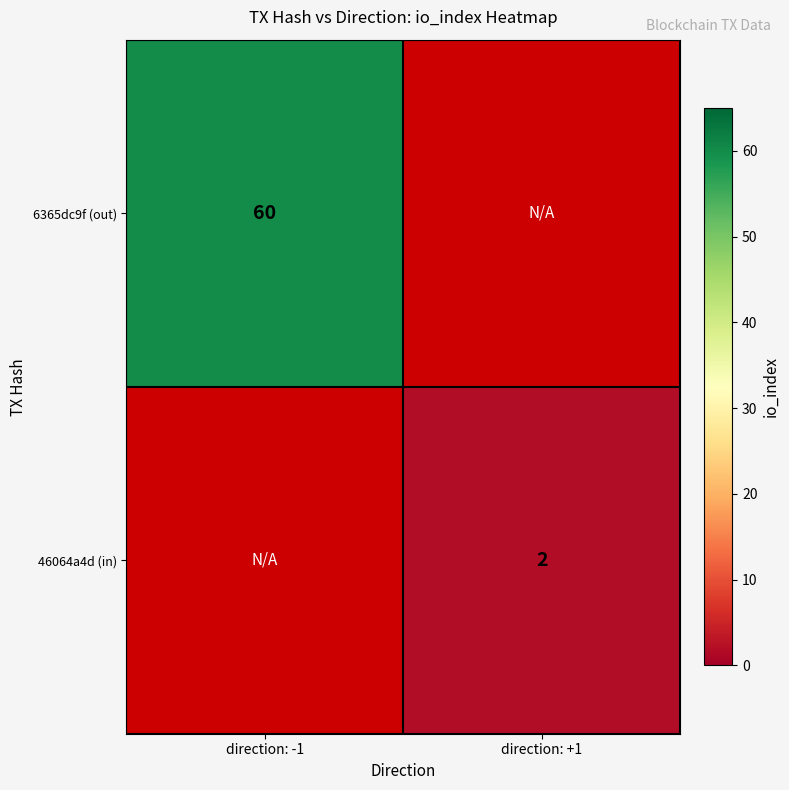

The 46064a4d (in) series shows 1 at direction: +1. True or false?

False